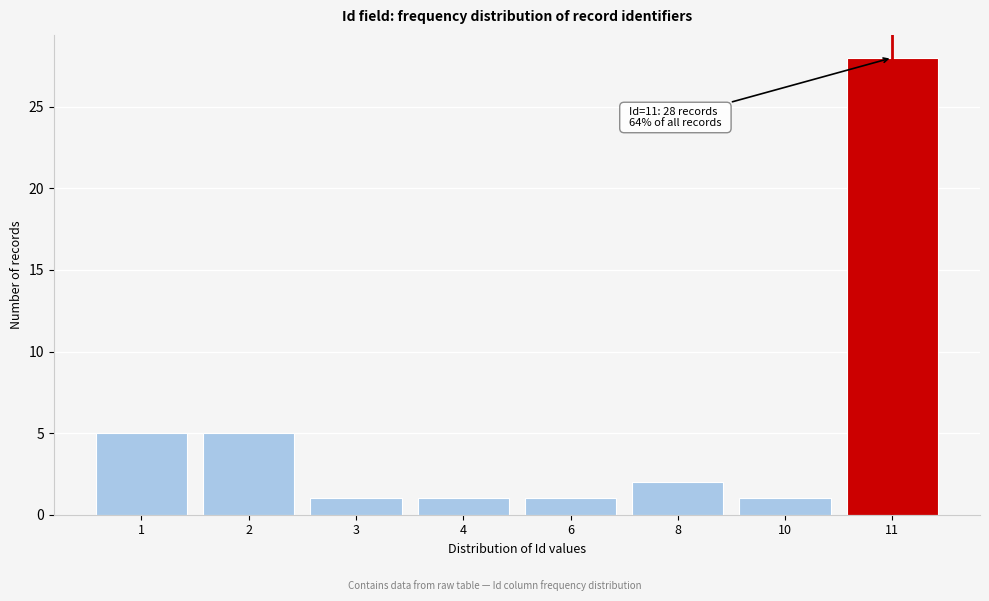

Reading left to right, list all the values displayed in this chart.

1=5	2=5	3=1	4=1	6=1	8=2	10=1	11=28